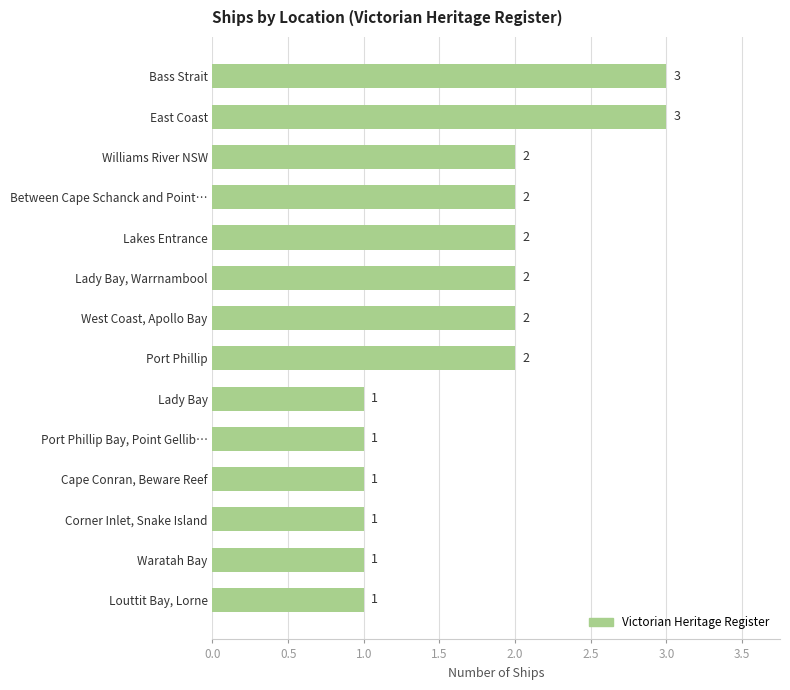

What is the greatest value displayed?

3